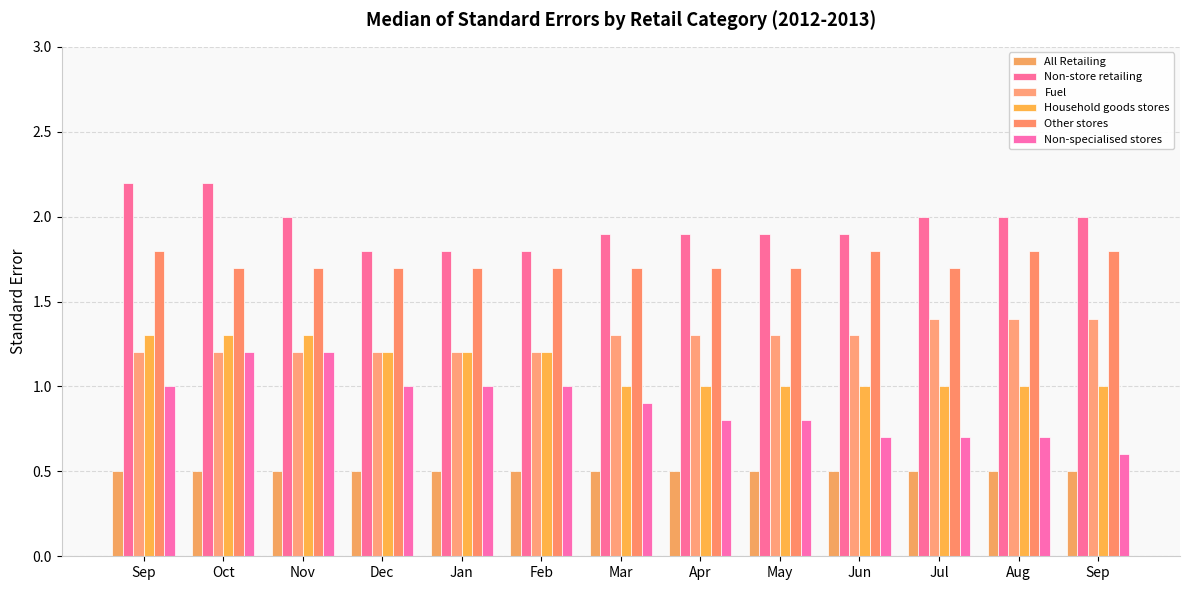

What is the difference between the Non-store retailing values at May and Sep?

0.1